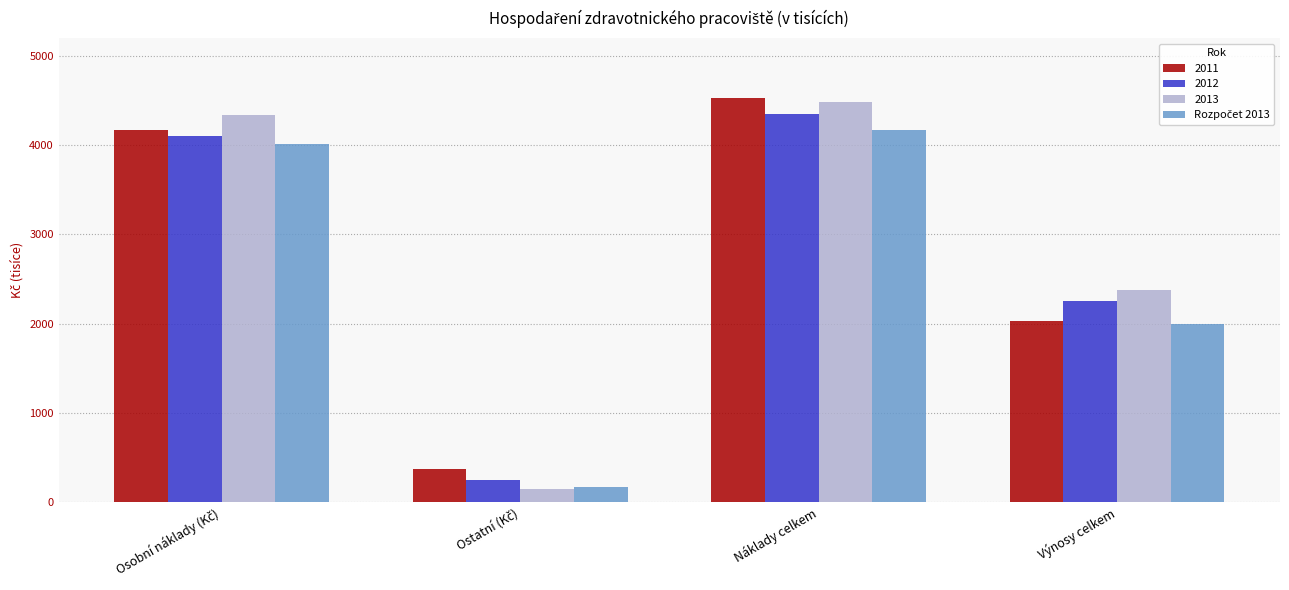

Which series has the widest spread of values?

2013